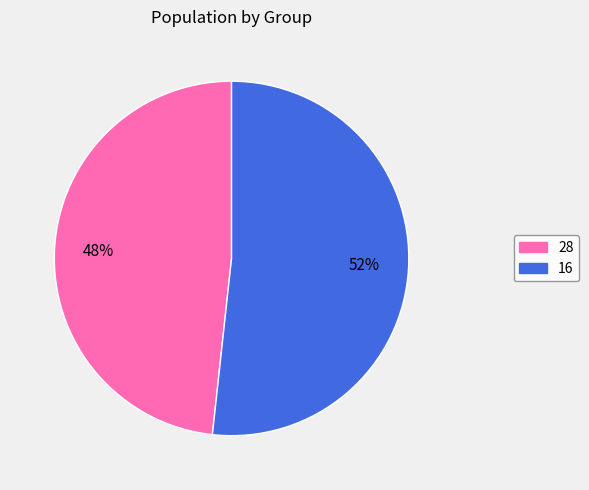

Between 28 and 16, which is larger?

16